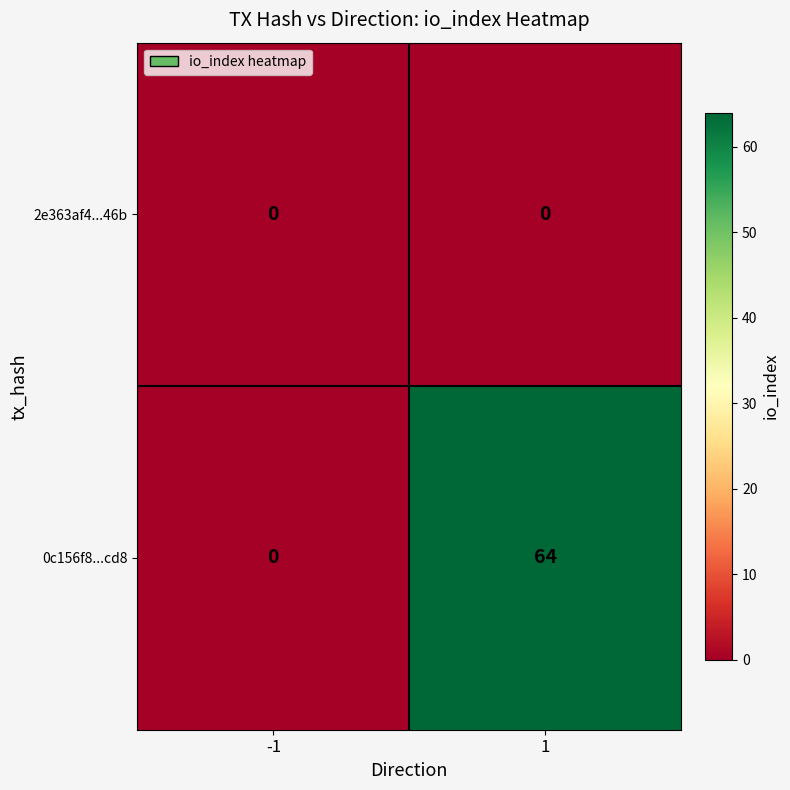

What is the average value of the 0c156f8...cd8 series?

32